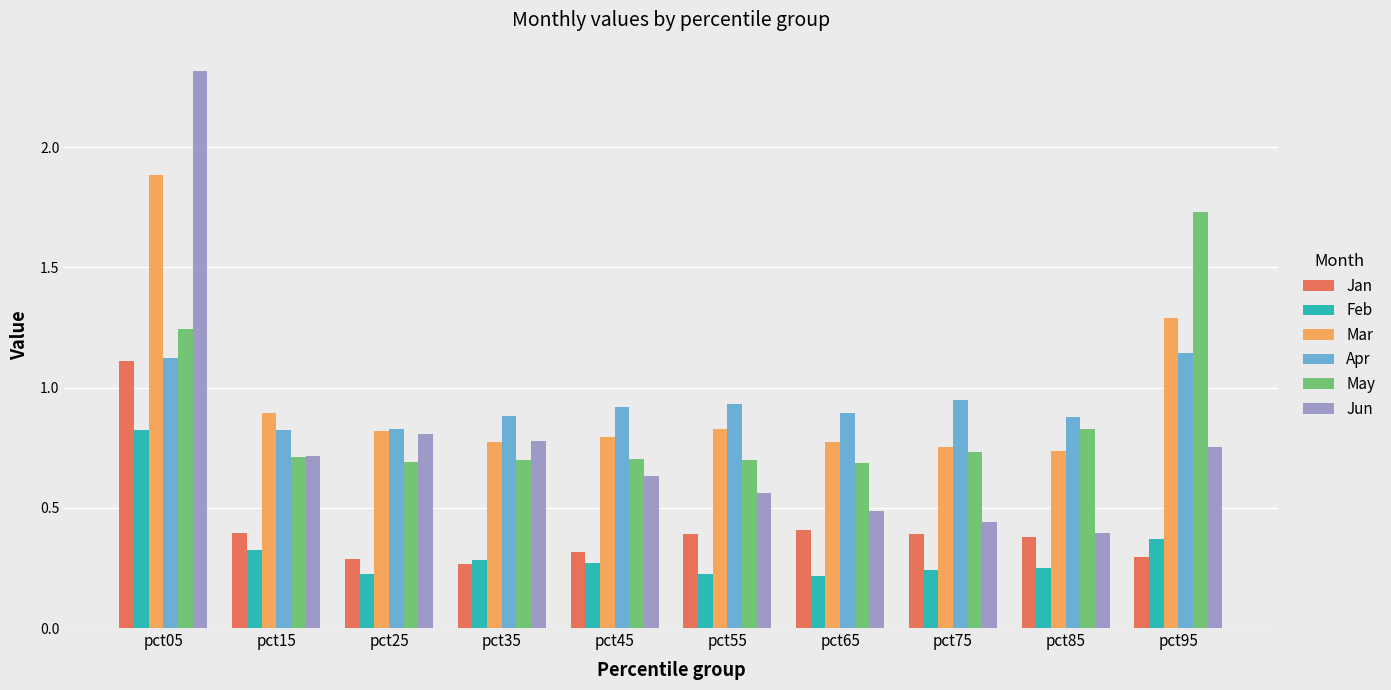

Between pct15 and pct65, which series saw the biggest shift?

Jun